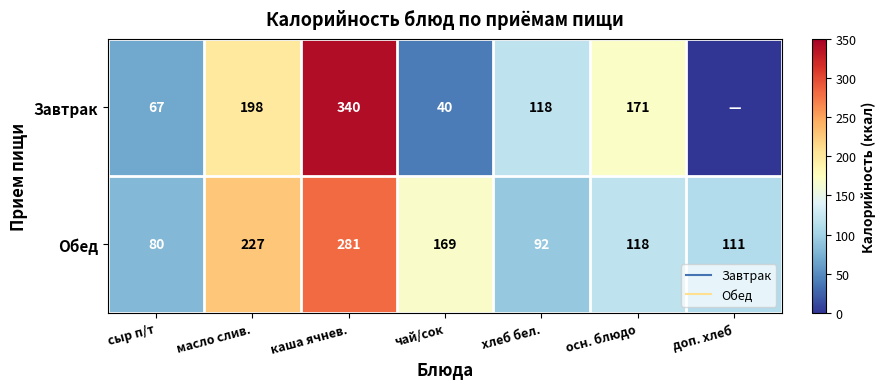

List the series in order of their overall mean, highest first.

Обед, Завтрак